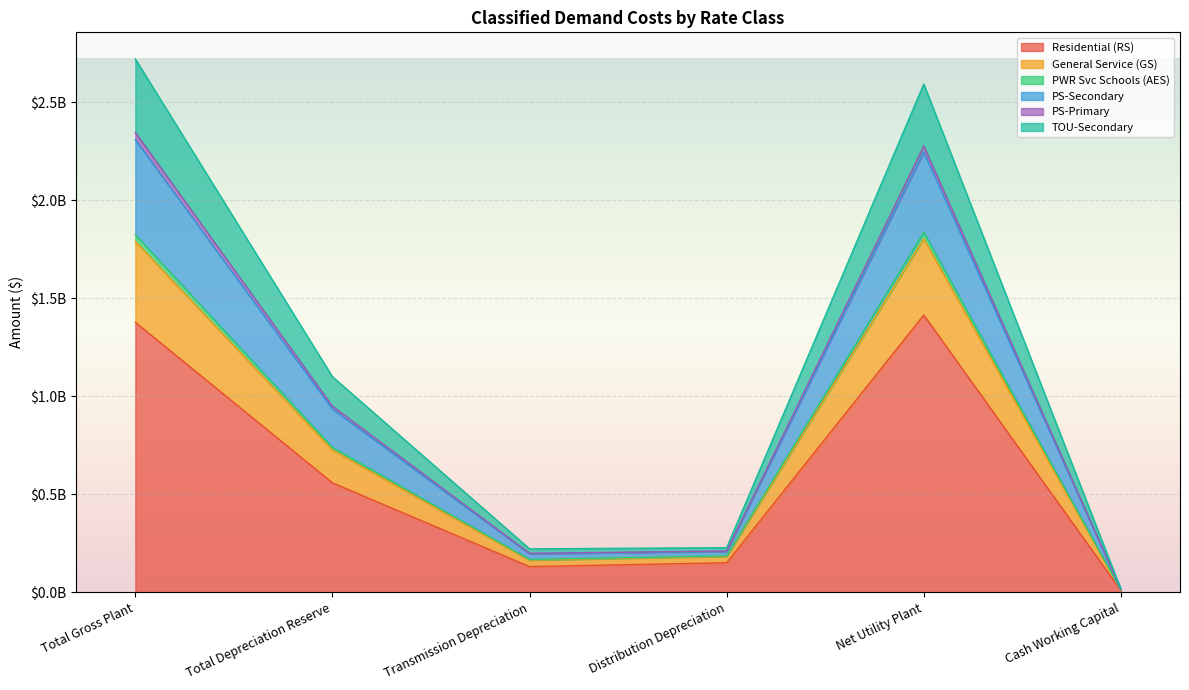

True or false: General Service (GS) has more than 1 interior local peaks.

False